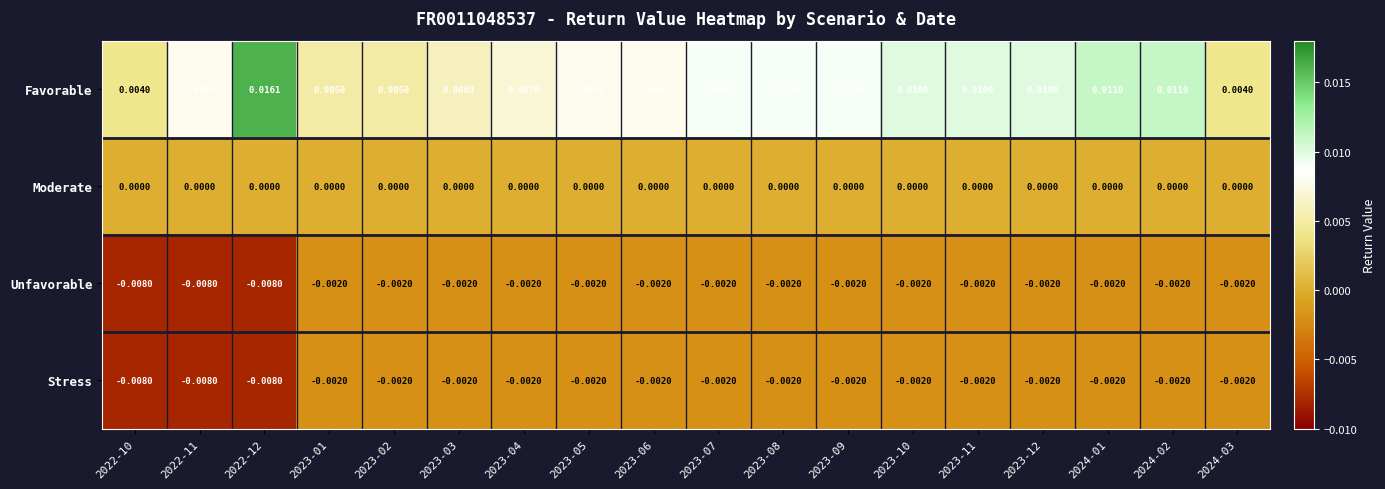

Which series has the widest spread of values?

Favorable